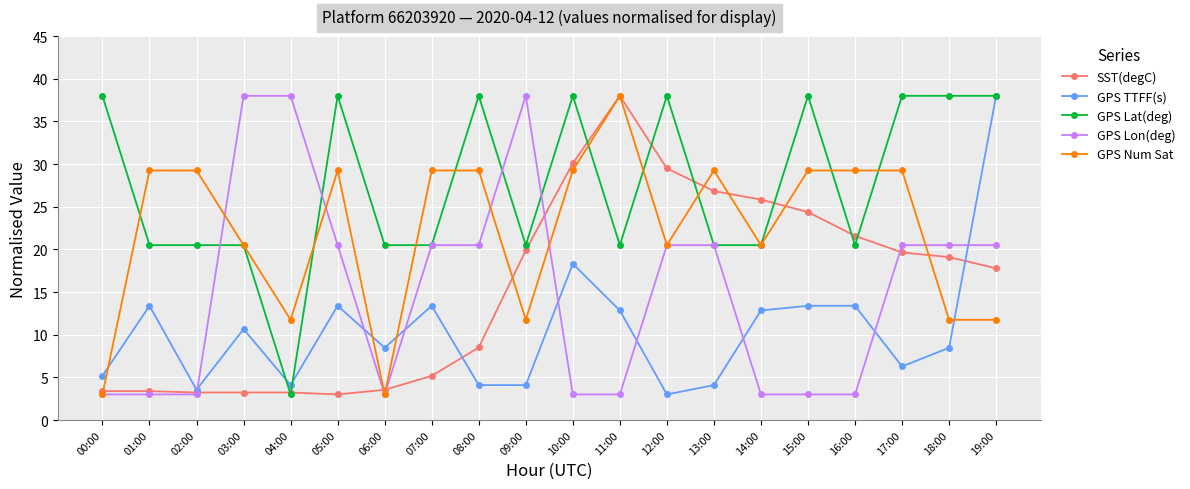

Which series has the largest total across all categories?

GPS Lat(deg)